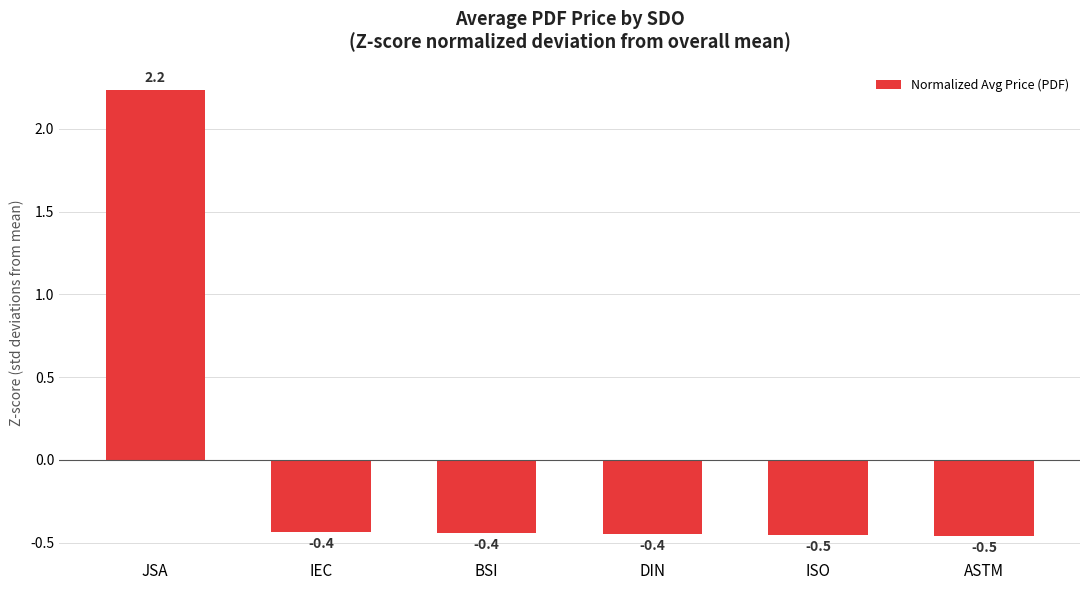

What is the difference between the maximum and minimum values?

2.7